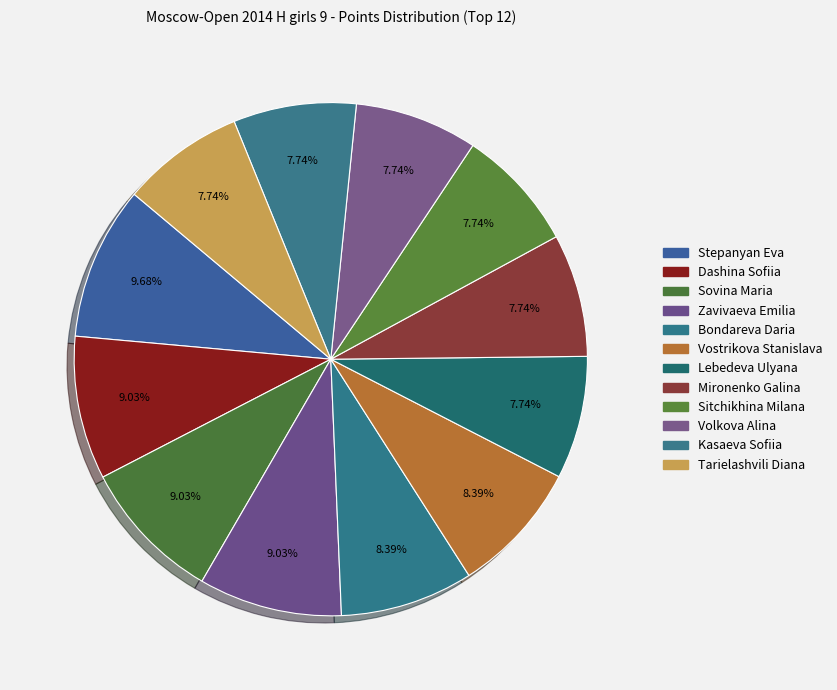

What percentage is the Kasaeva Sofiia slice, to the nearest percent?

8%